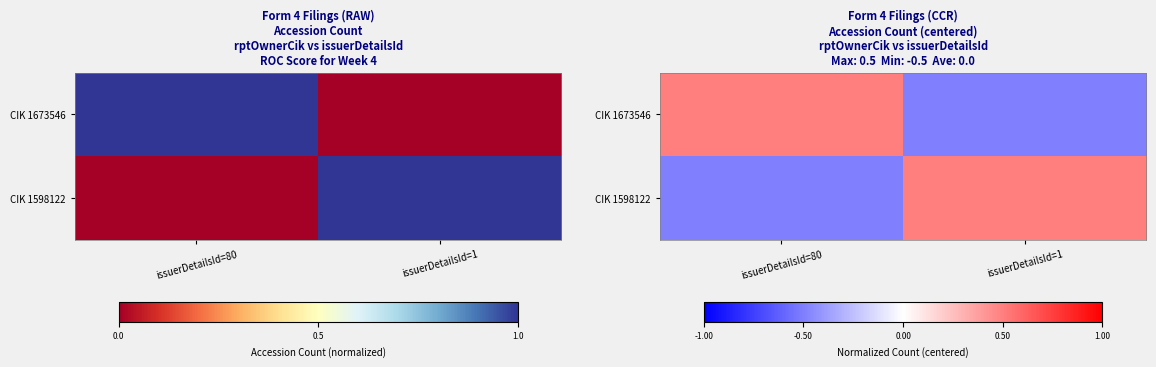

Which series has the largest total across all categories?

CIK 1673546